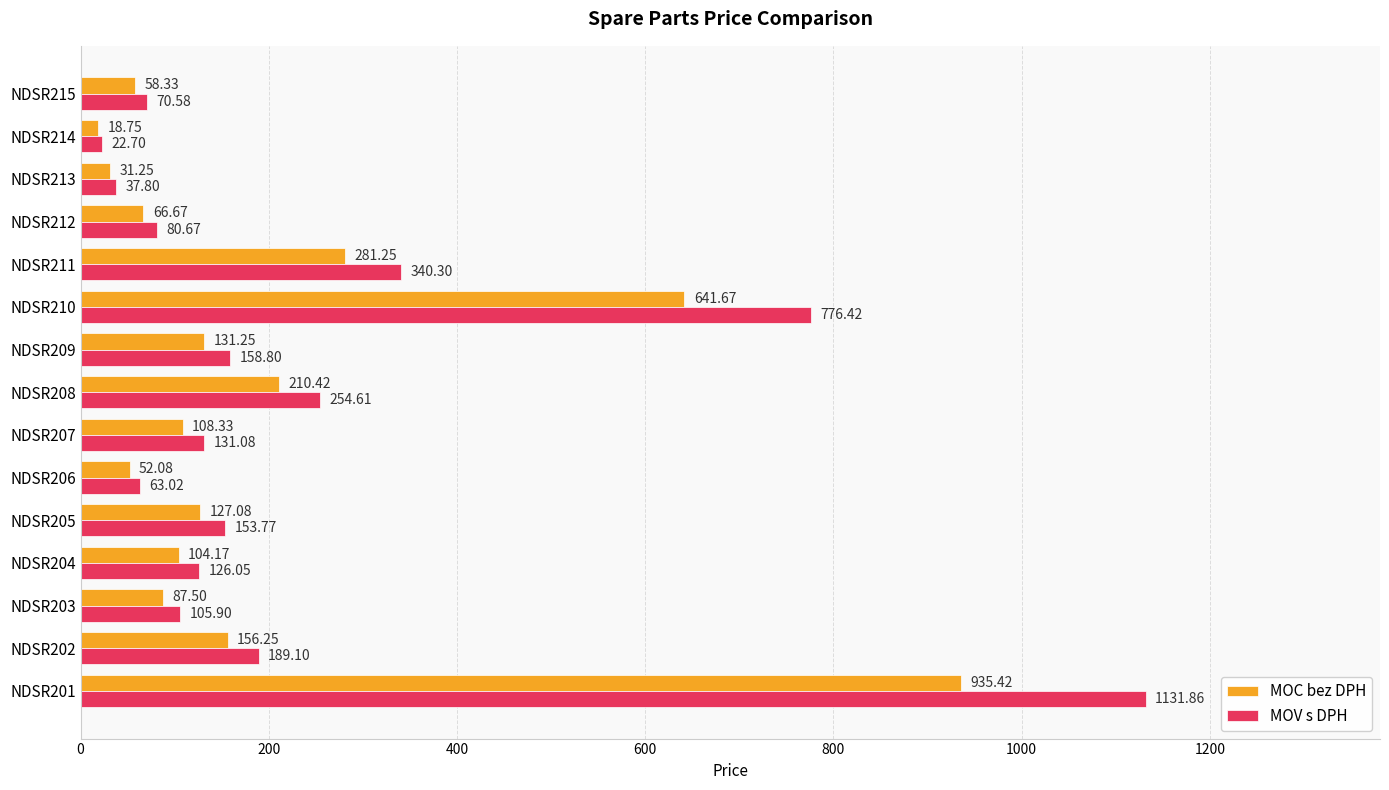

Which series has the widest spread of values?

MOV s DPH